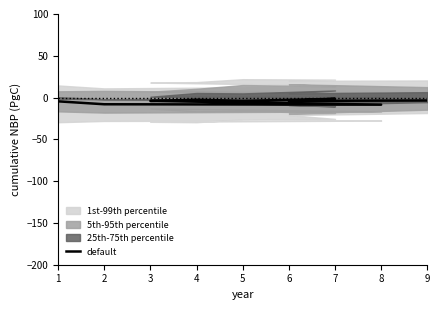

How many lines are shown in the chart?

1